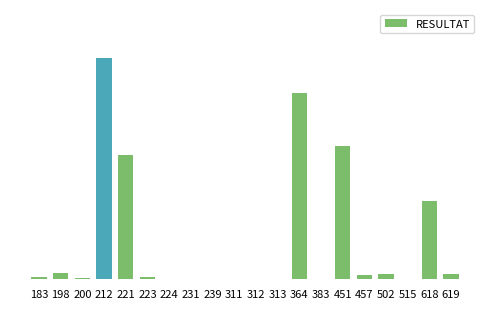

How many series are shown in this chart?

1